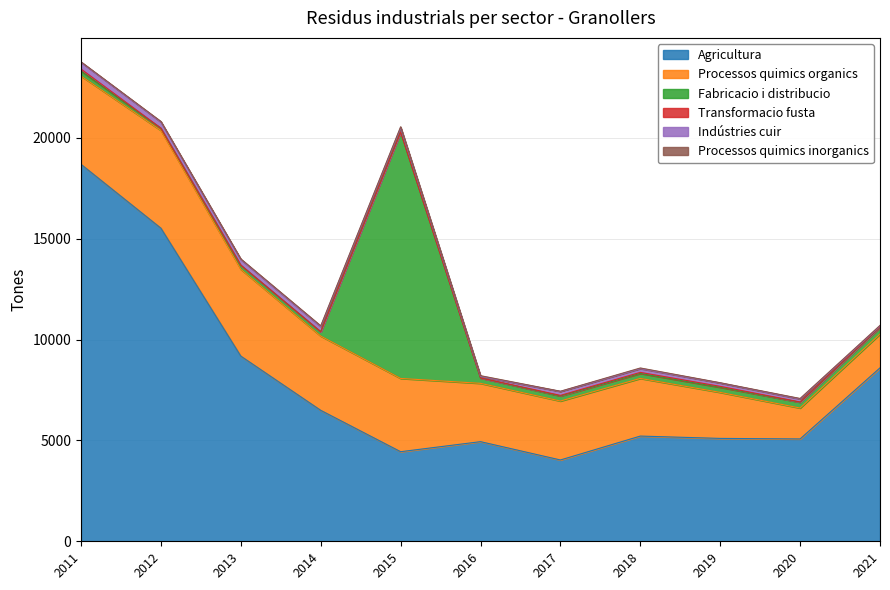

At which category is the sum across all series the highest?

2011